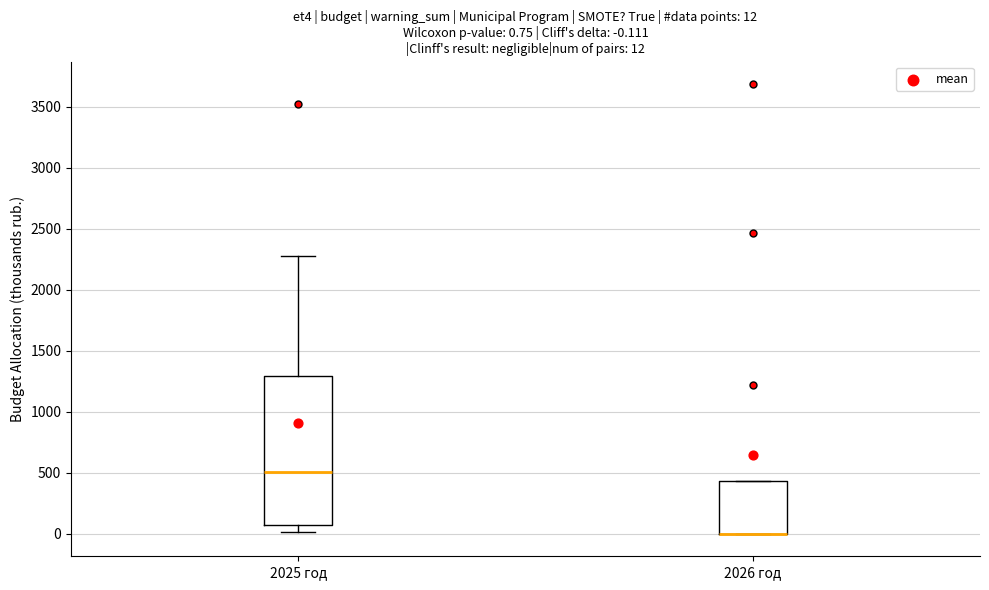

Which box is the tallest, from its lower edge to its upper edge?

2025 год